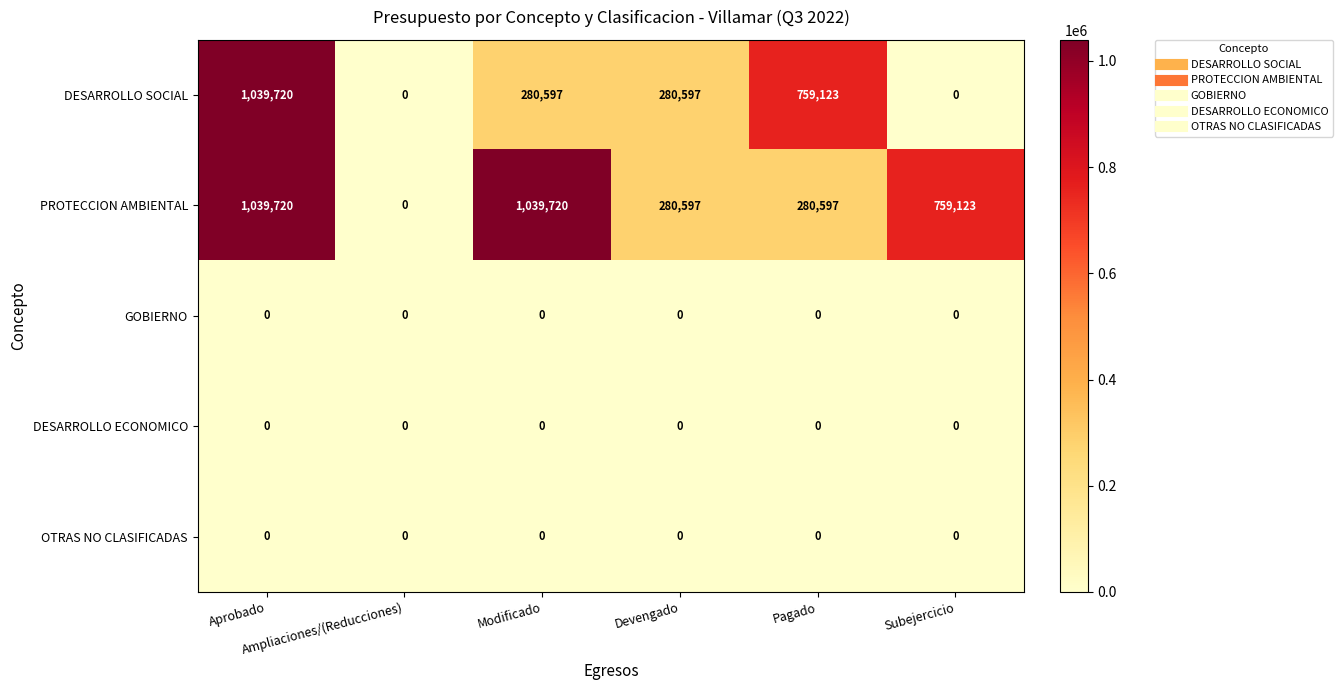

What is the highest value of the PROTECCION AMBIENTAL series?

1039720